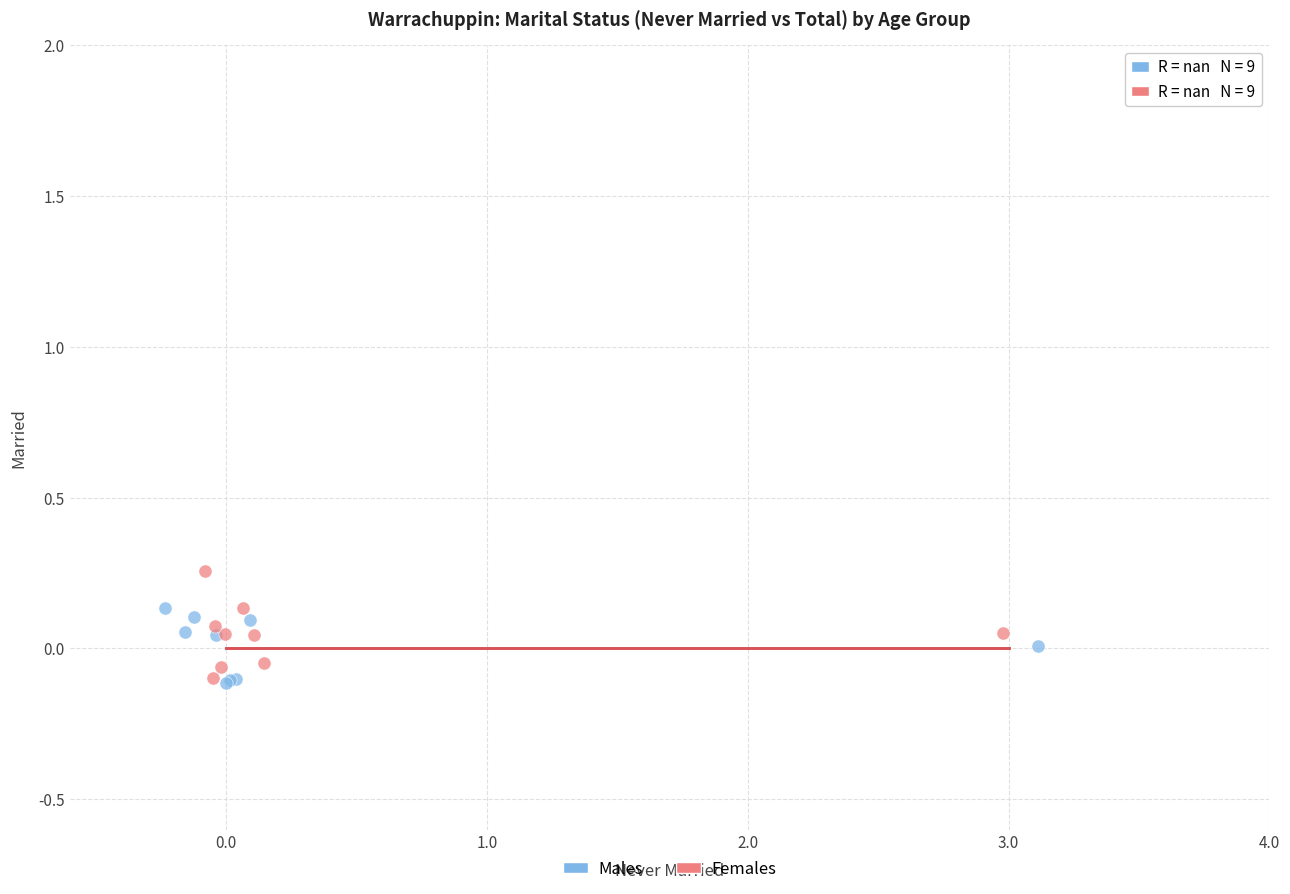

Which series reaches the maximum Y coordinate?

Females